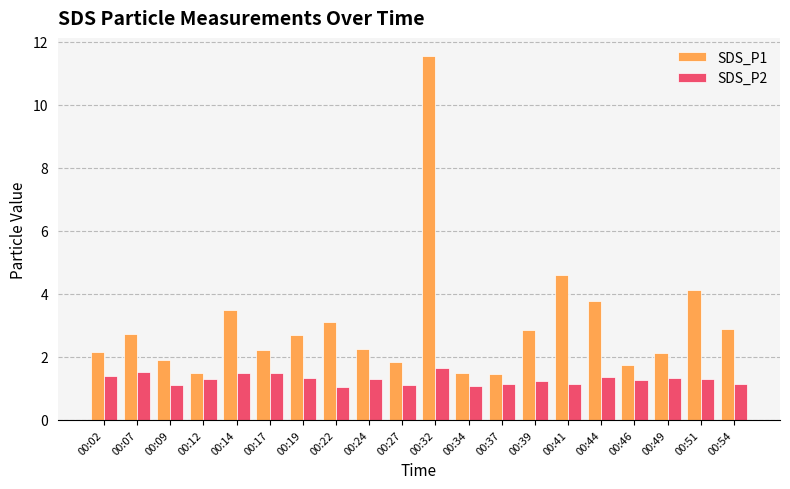

What is the total value across all series at 00:32?

13.2